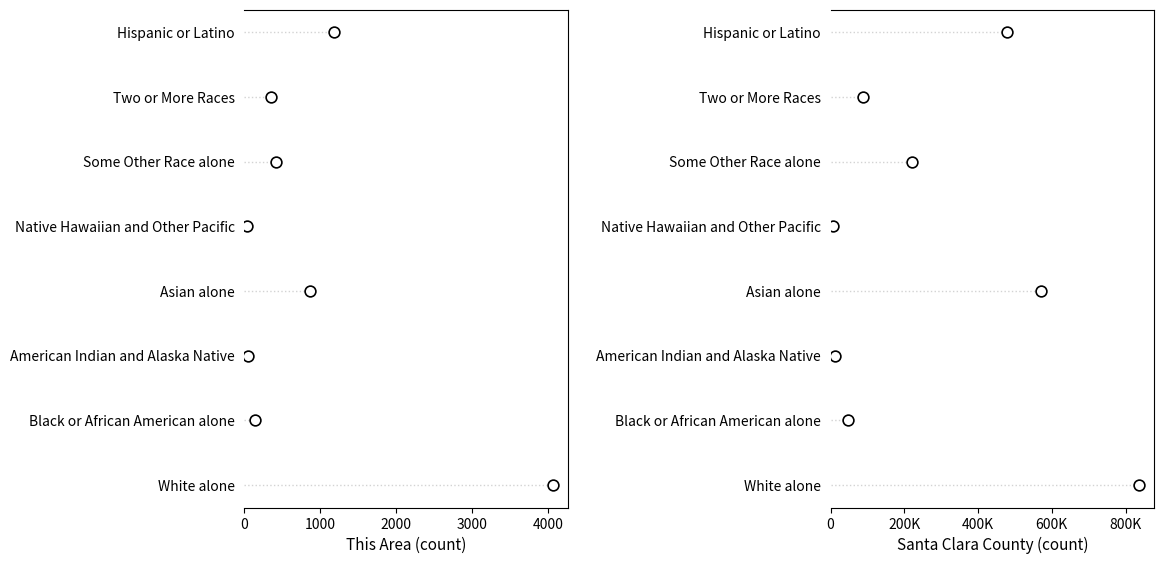

Which series contains the lowest Y value?

This Area